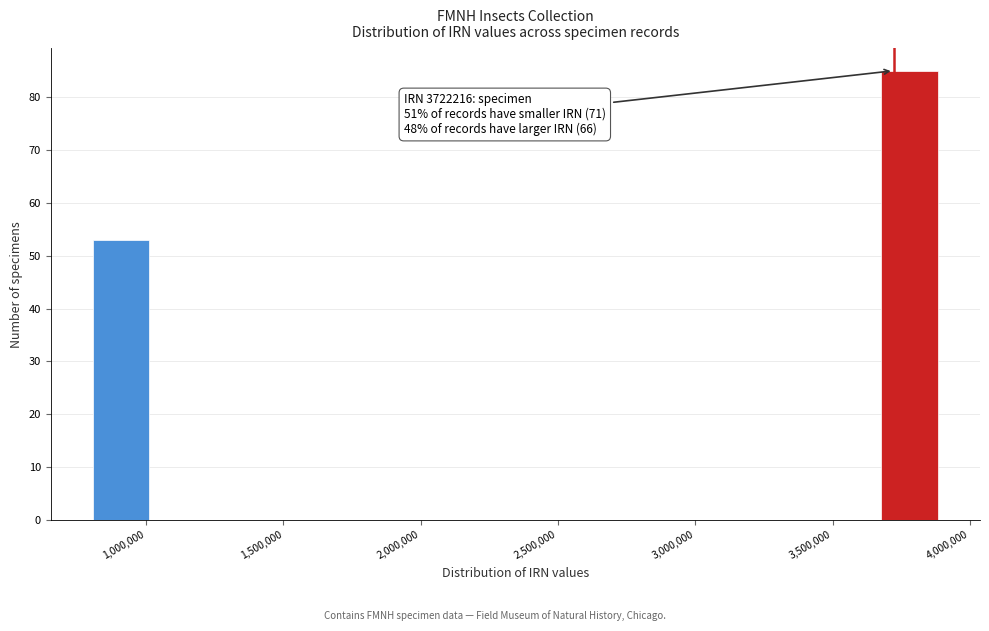

Which range on the x-axis has the tallest bar?

3700000 to 3900000